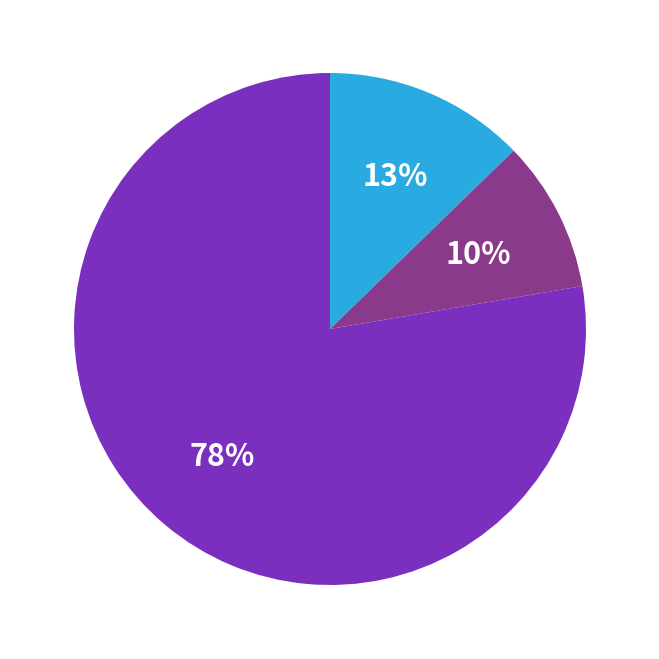

How many slices are in this pie chart?

3